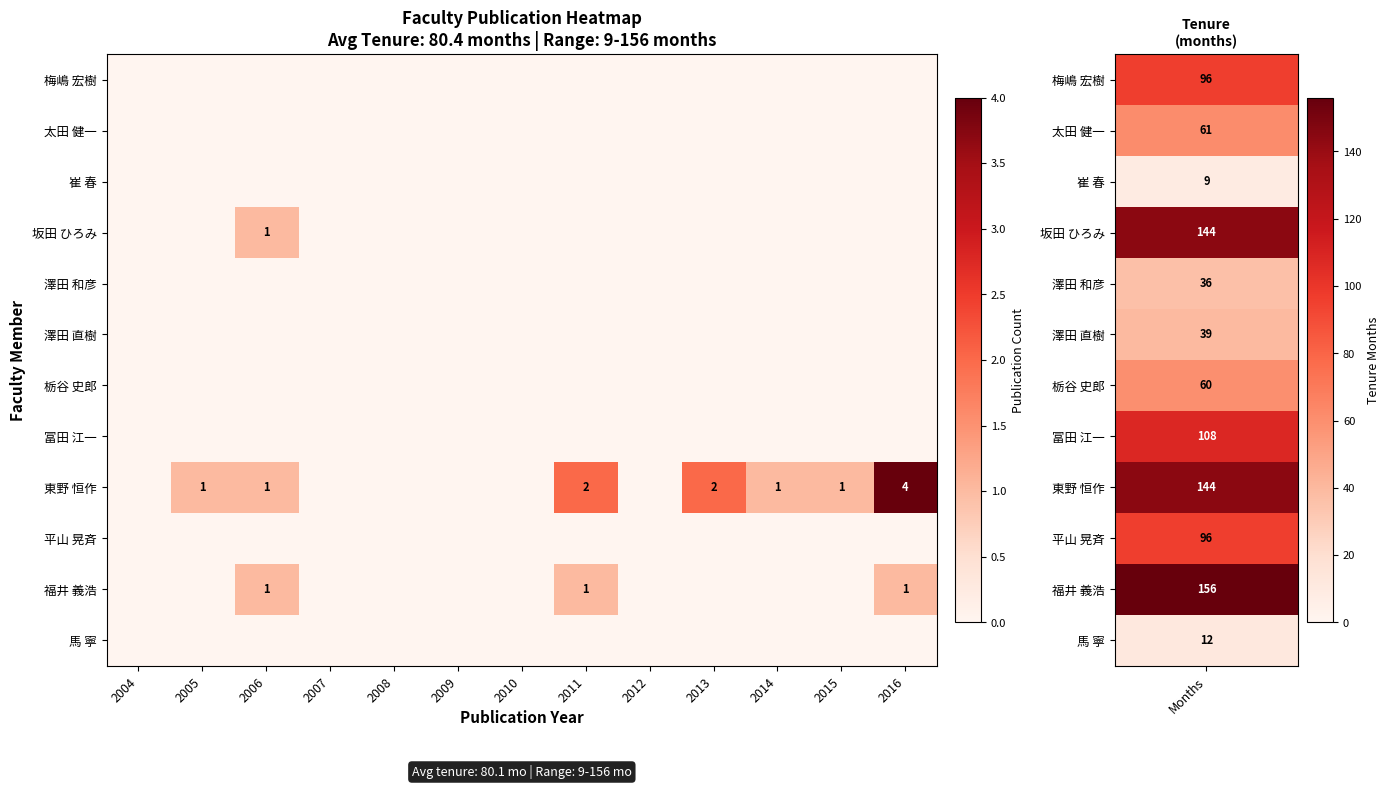

Which category has the lowest value in the 栃谷 史郎 series?

2004